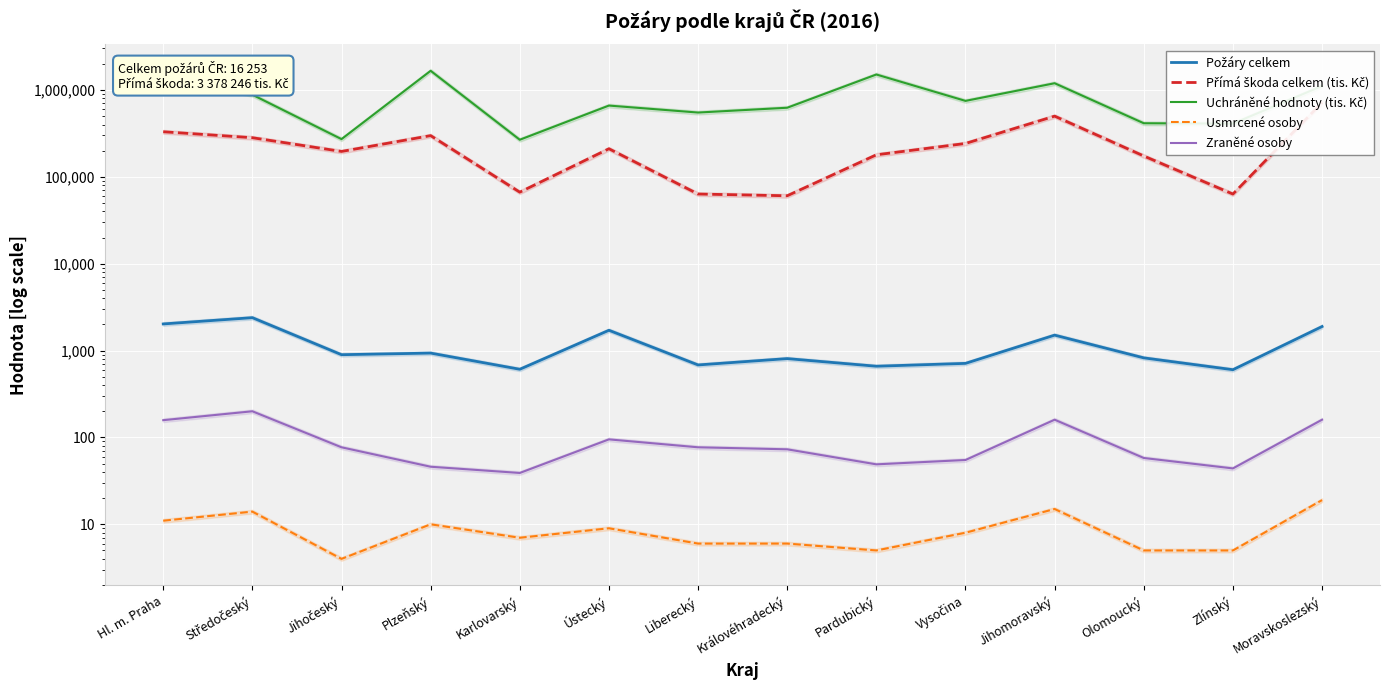

True or false: Požáry celkem and Zraněné osoby cross at least once.

False